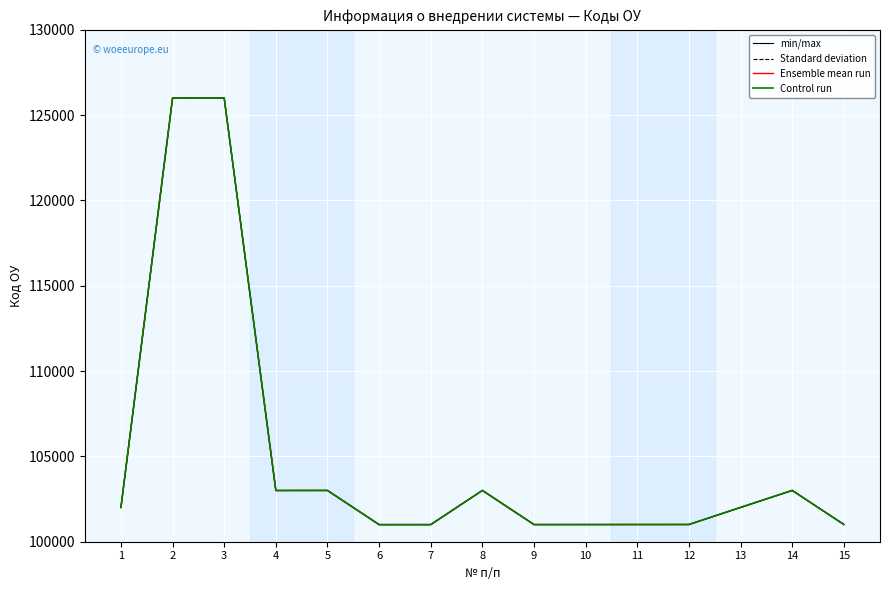

Where does the Control run series first go above 102007?

2